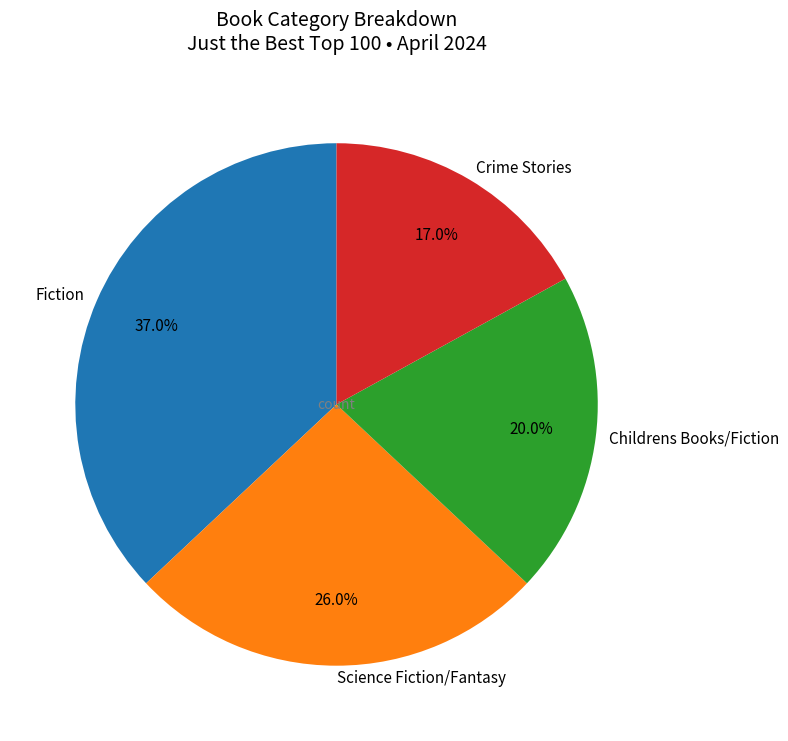

The Childrens Books/Fiction slice represents 11% of the pie. True or false?

False